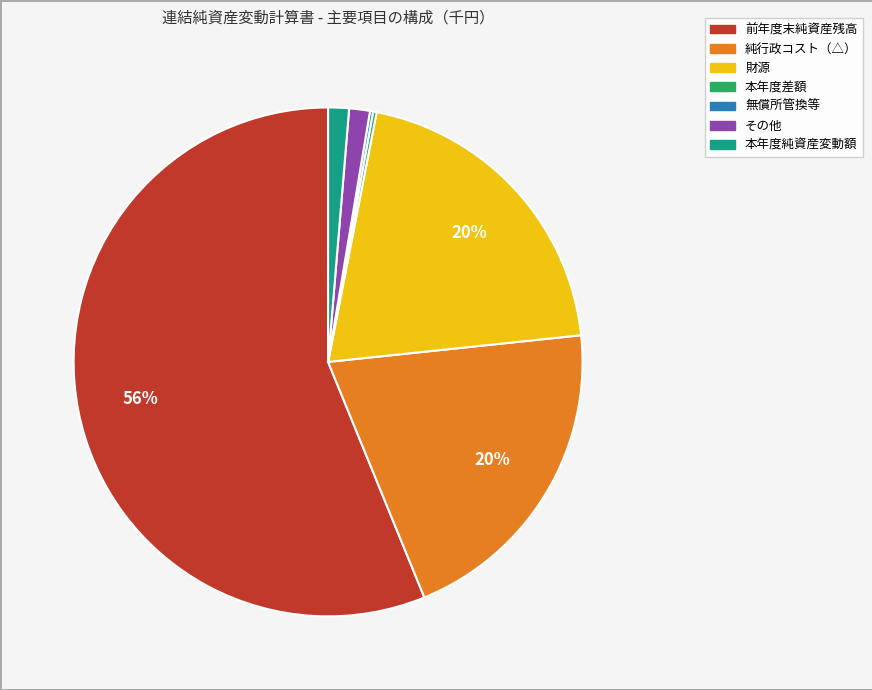

To the nearest percent, what is the average slice percentage?

14%